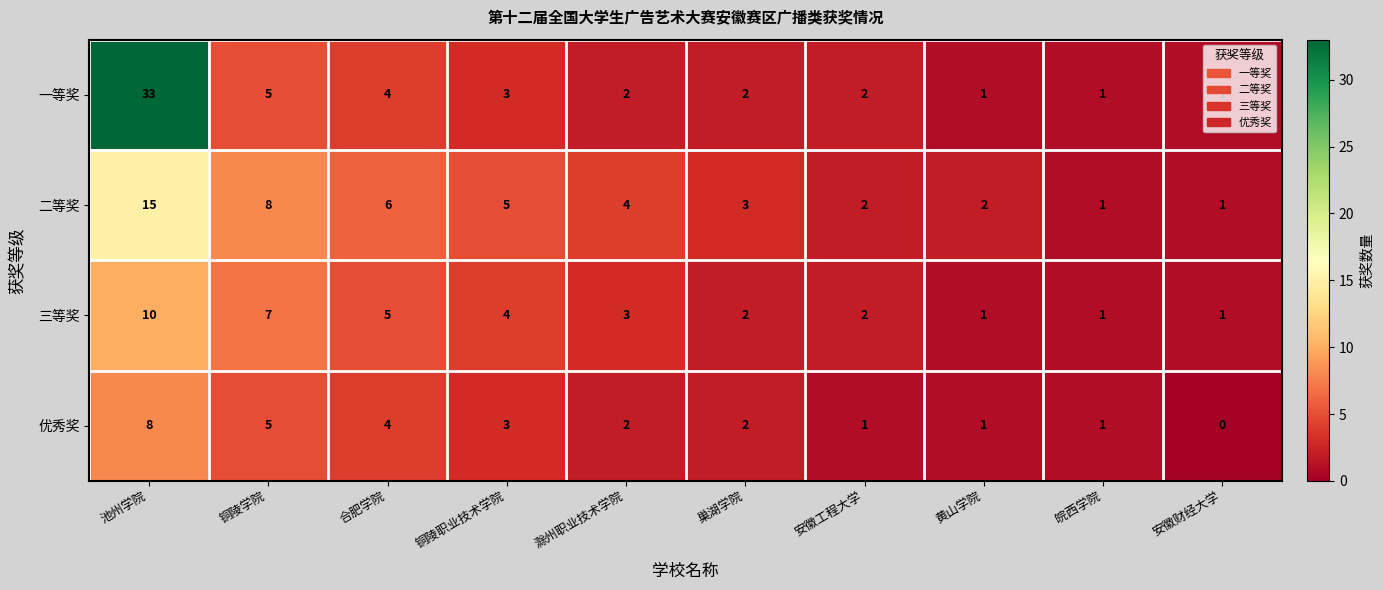

At how many categories does at least one series exceed 28?

1